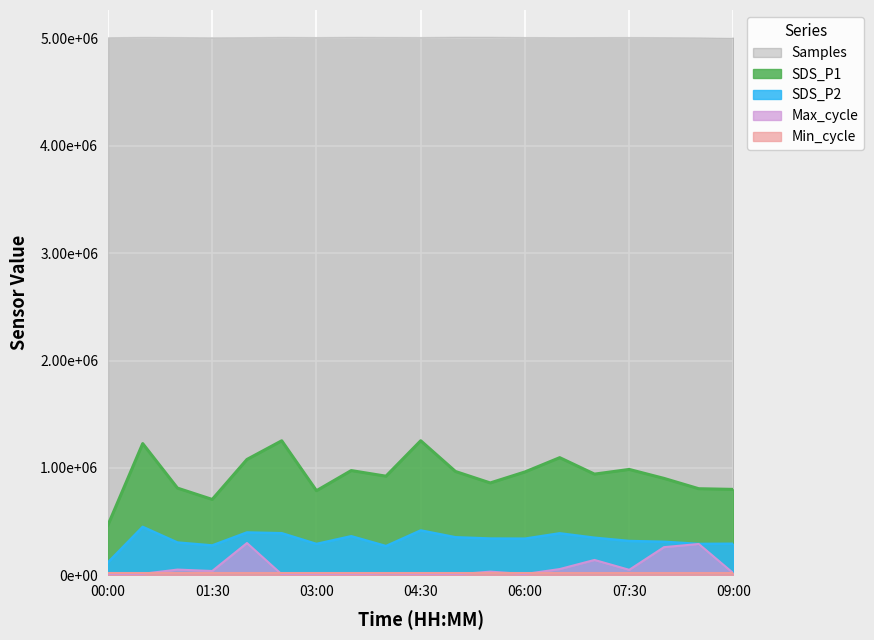

At which category is the sum across all series the highest?

02:00